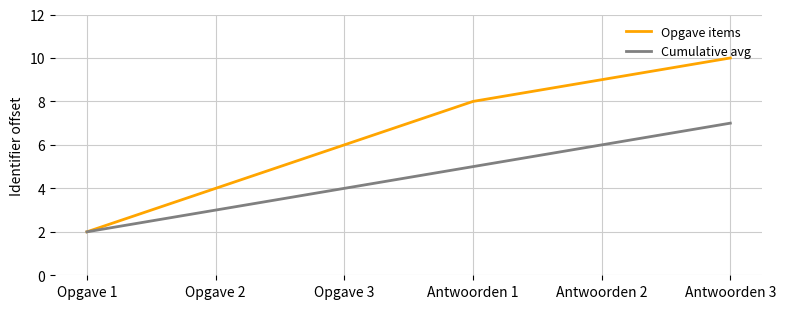

Is it true that Opgave items equals 6 at Opgave 3?

True